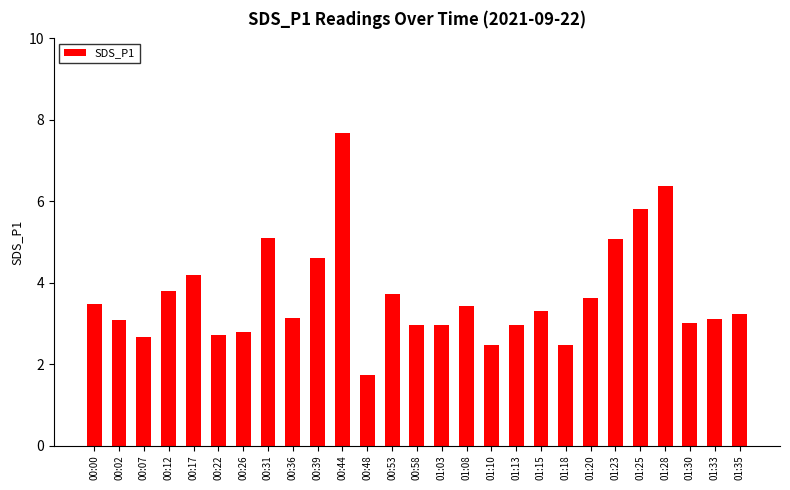

Between 00:02 and 00:39, which is larger?

00:39